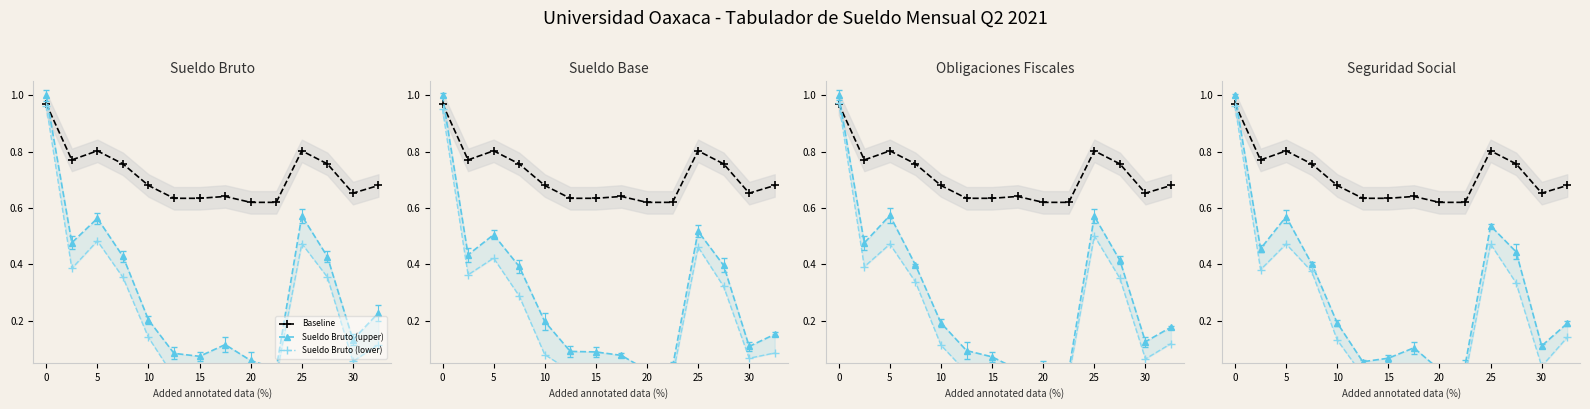

What is the sum of all Seguridad Social values?

3.9